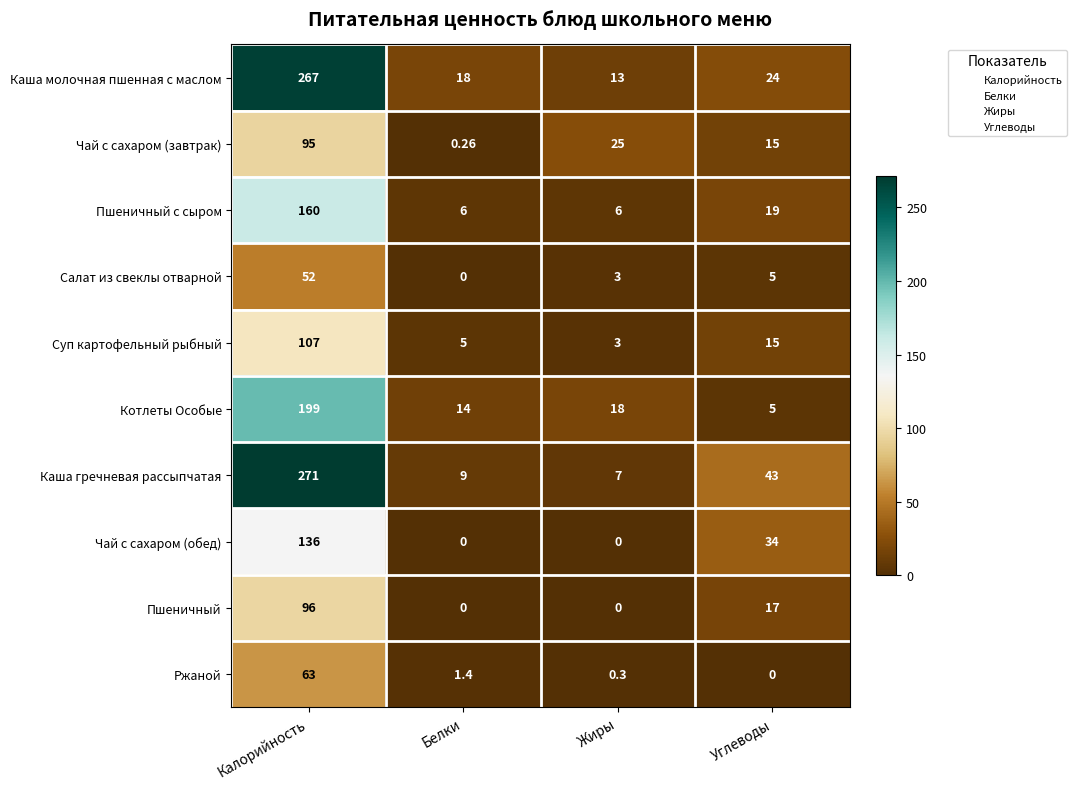

List the series in order of their peak value, highest first.

Каша гречневая рассыпчатая, Каша молочная пшенная с маслом, Котлеты Особые, Пшеничный с сыром, Чай с сахаром (обед), Суп картофельный рыбный, Пшеничный, Чай с сахаром (завтрак), Ржаной, Салат из свеклы отварной